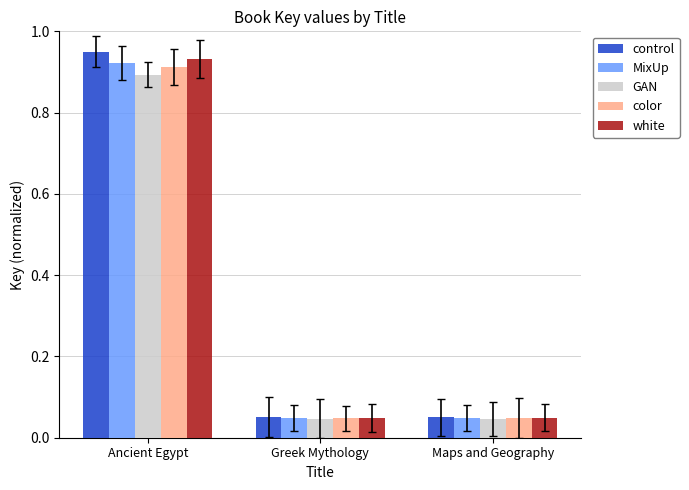

Which series has the largest range (max minus min)?

control